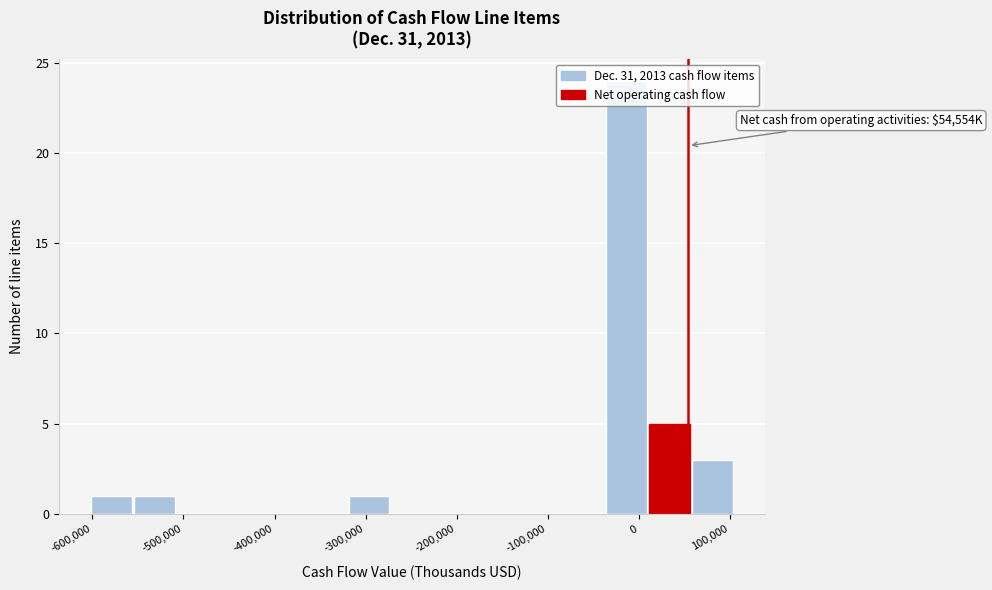

Which range on the x-axis has the tallest bar?

-40000 to 10000